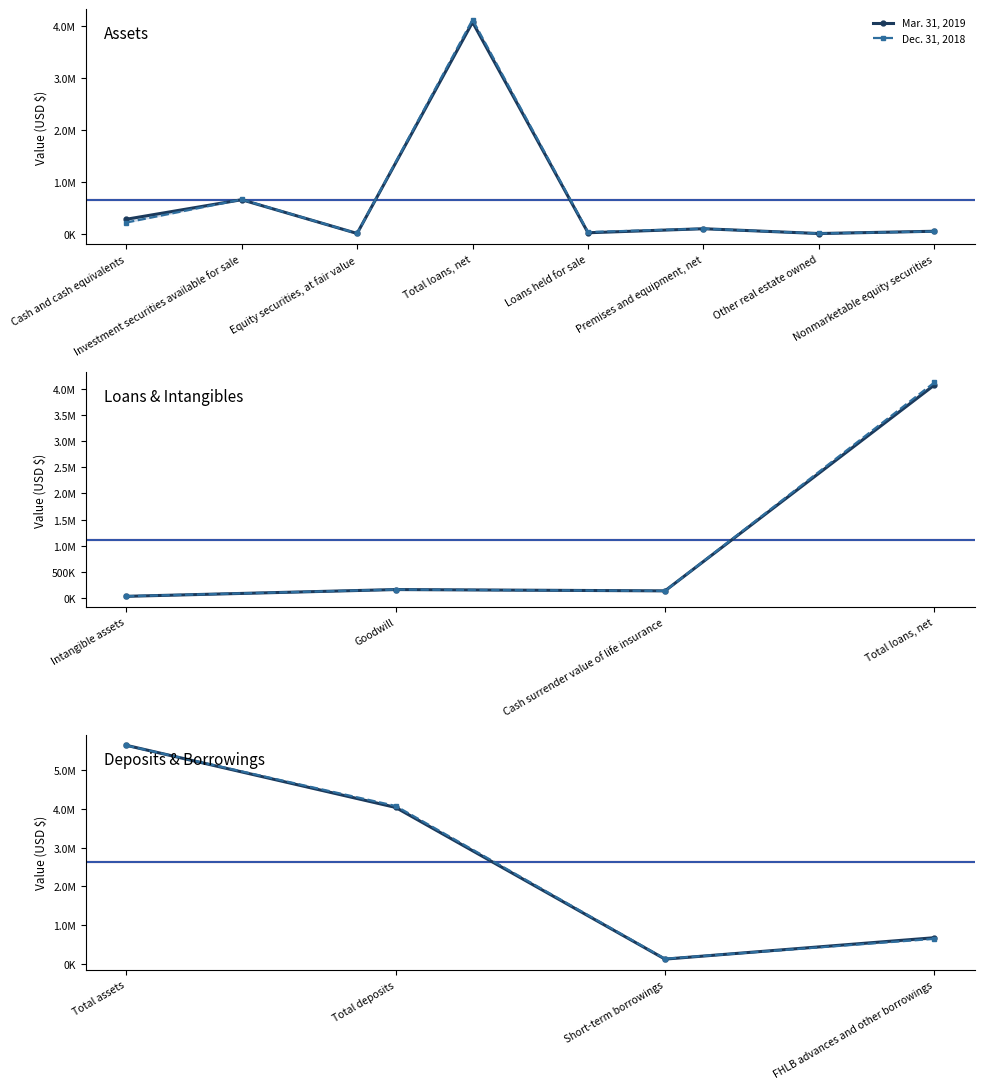

Between which two adjacent categories do Mar. 31, 2019 and Dec. 31, 2018 first intersect?

Total assets and Total deposits